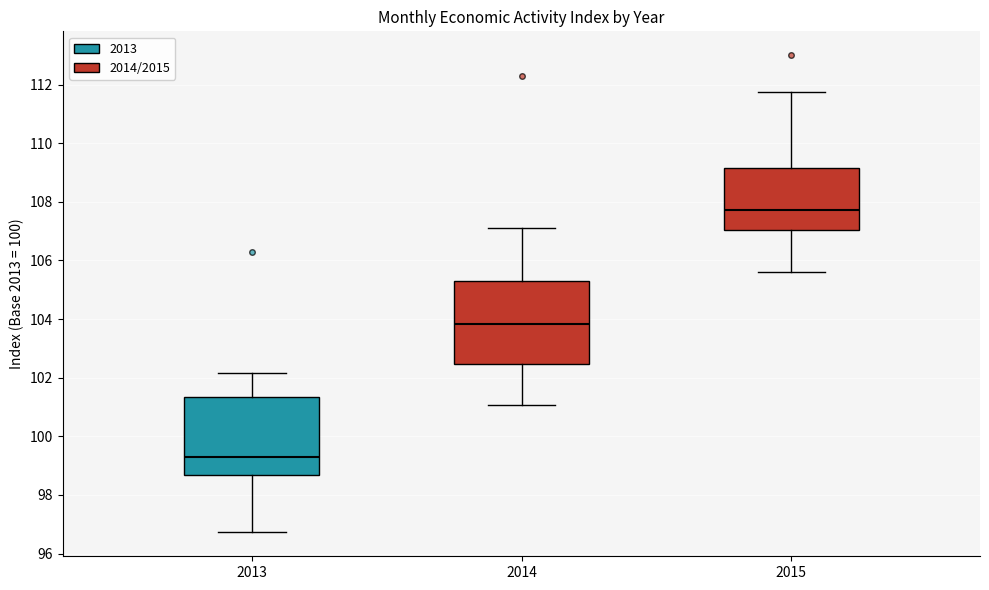

Reading left to right, transcribe this box plot: for each box, give where its median line is, the range the box spans, and where its two whiskers end, as read against the y-axis. The values are not printed on the chart, so give them approximately, as read against the axis.

2013: median 99.2, box 98.6 to 101.4, whiskers 96.8 to 102.2
2014: median 103.8, box 102.4 to 105.2, whiskers 101.0 to 107.0
2015: median 107.8, box 107.0 to 109.2, whiskers 105.6 to 111.8